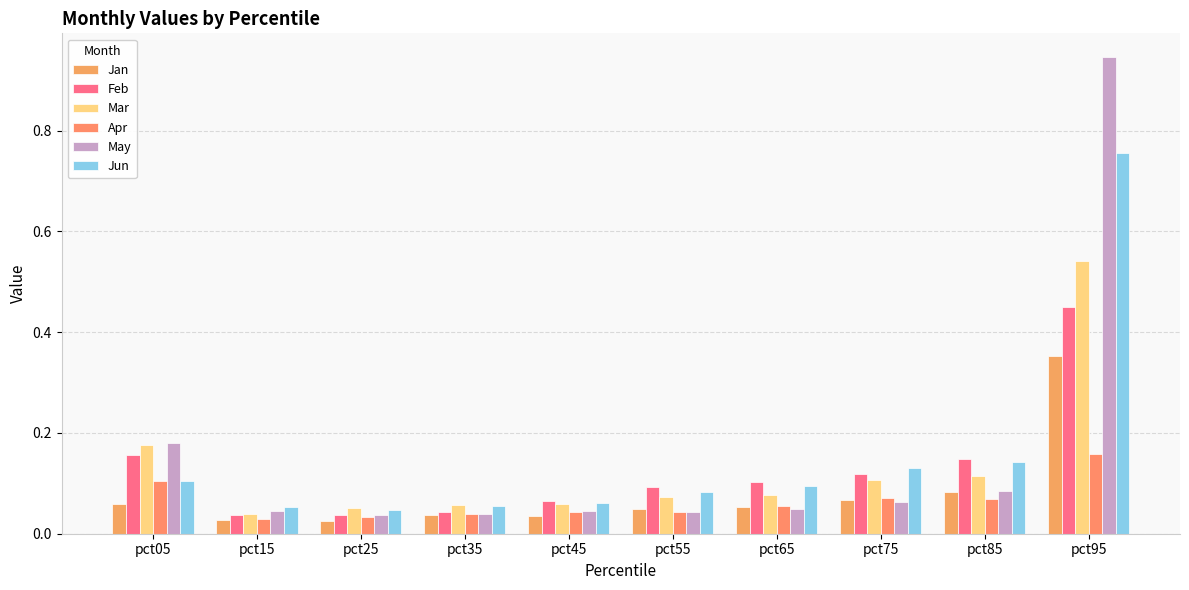

List the labels in order of Feb value, smallest first.

pct15, pct25, pct35, pct45, pct55, pct65, pct75, pct85, pct05, pct95